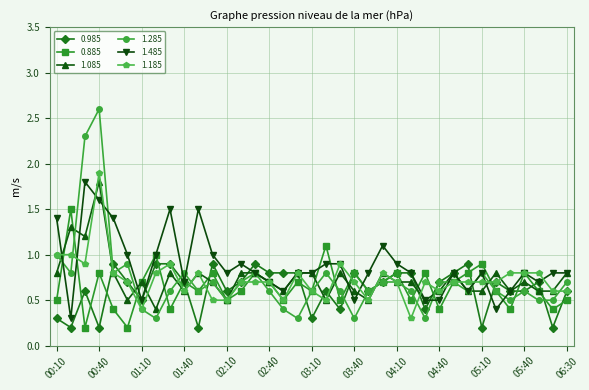

What is the value of the 1.085 point at the 19th from the left?

0.8